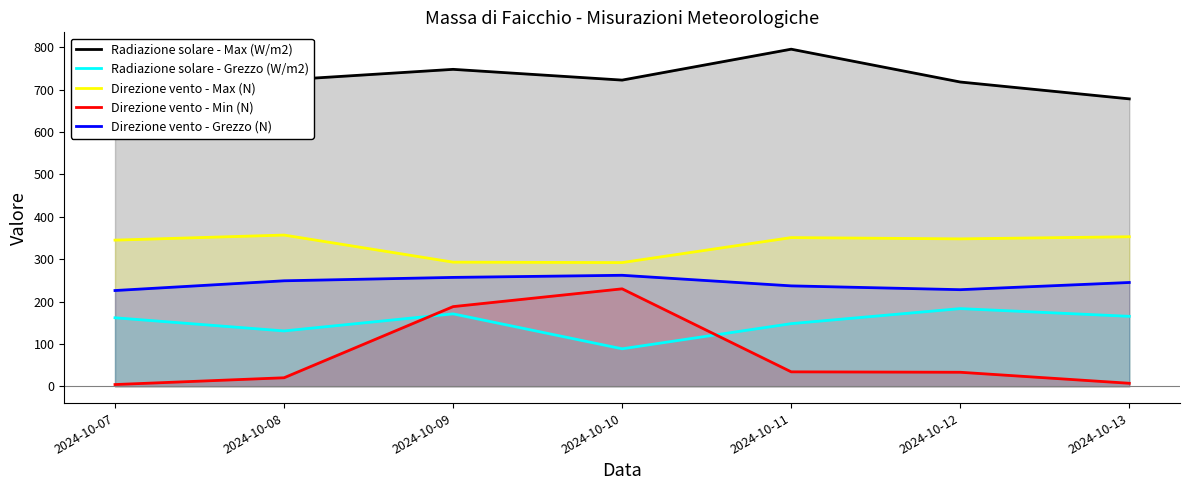

At which category is the sum across all series the highest?

2024-10-09